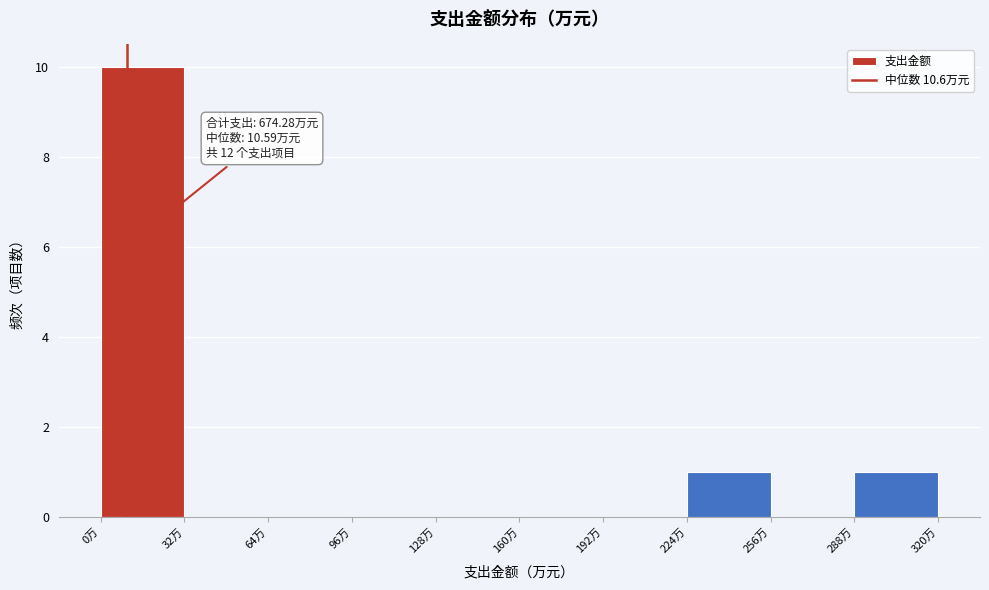

Which range on the x-axis has the tallest bar?

0 to 30